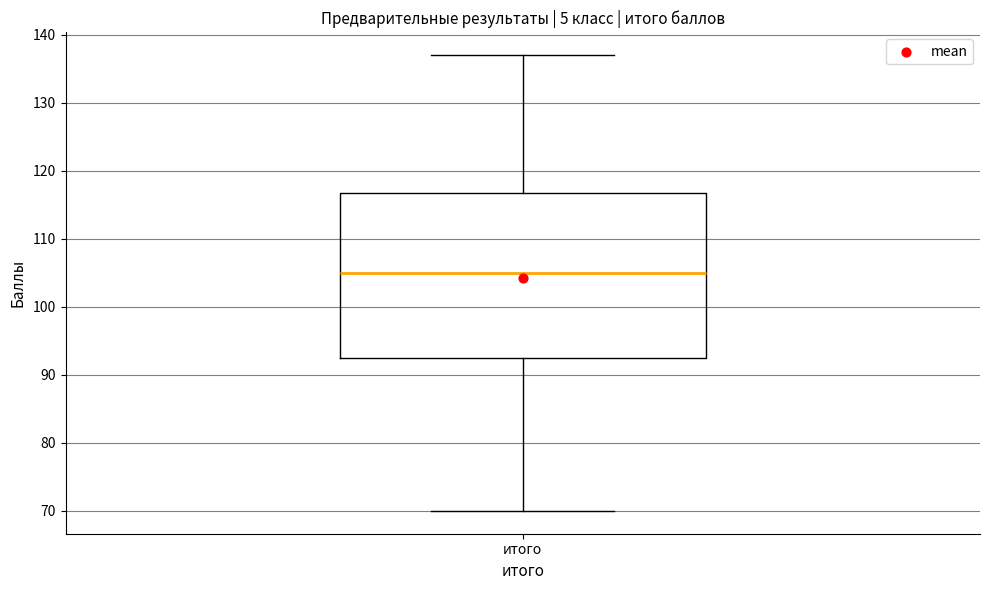

Transcribe this box plot: give where the median line is, the range the box spans, and where the two whiskers end, as read against the y-axis. The values are not printed on the chart, so give them approximately, as read against the axis.

median 105, box 93 to 117, whiskers 70 to 137